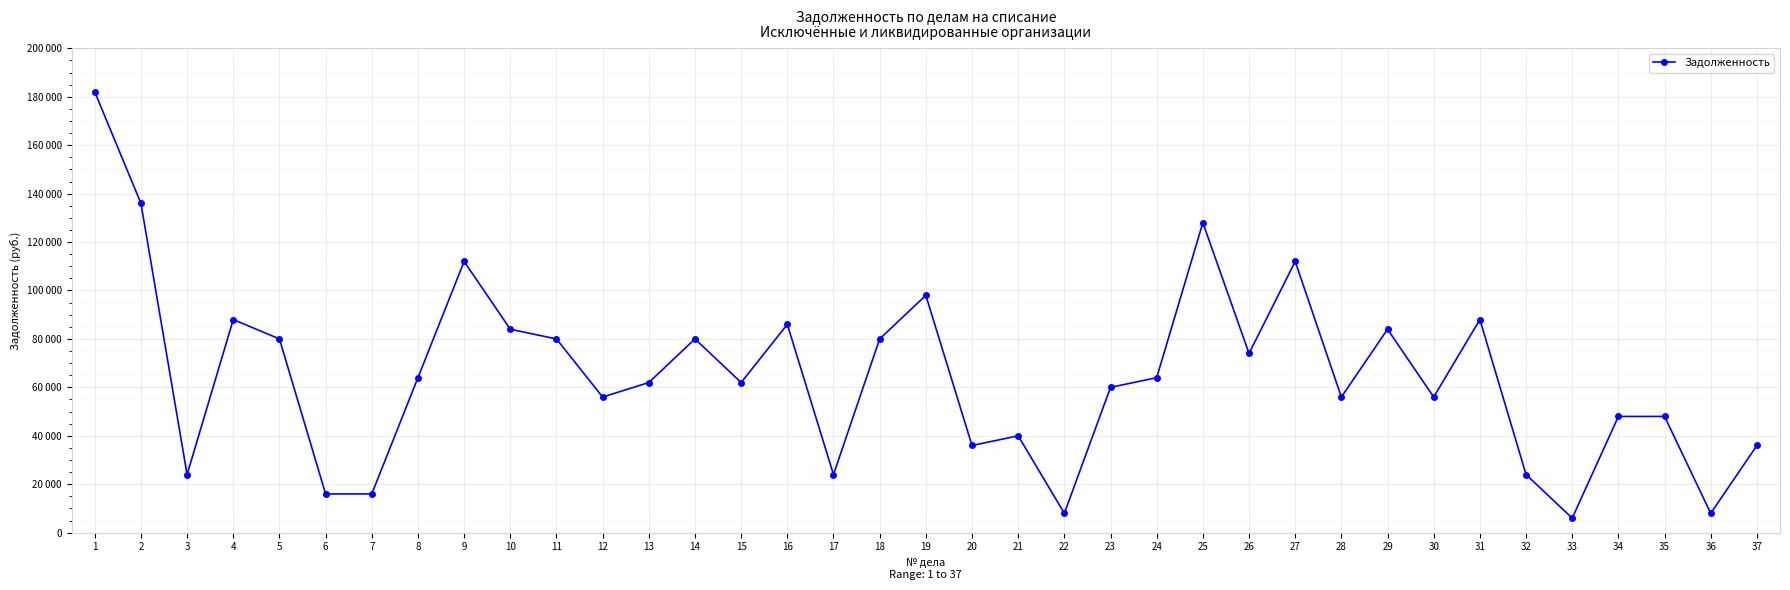

Approximately how many times larger is the value at 23 compared to 14?

0.8